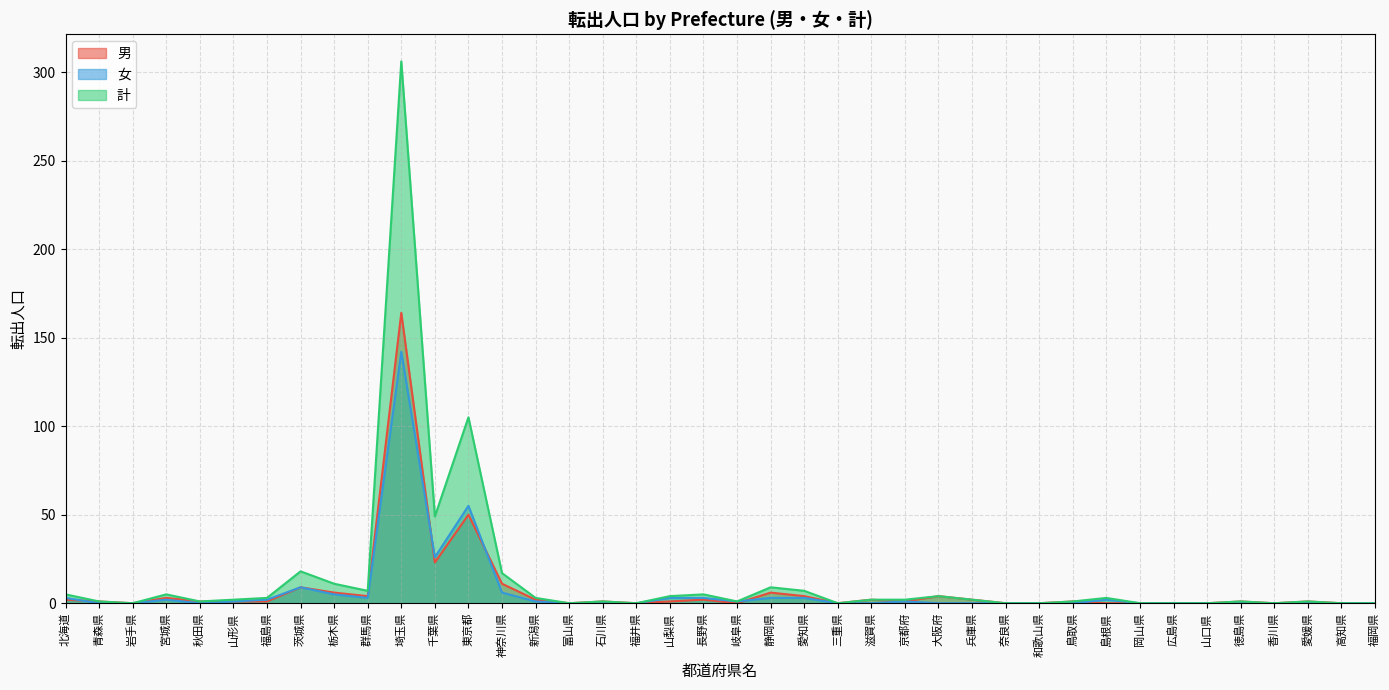

Does the chart have visible grid lines?

Yes